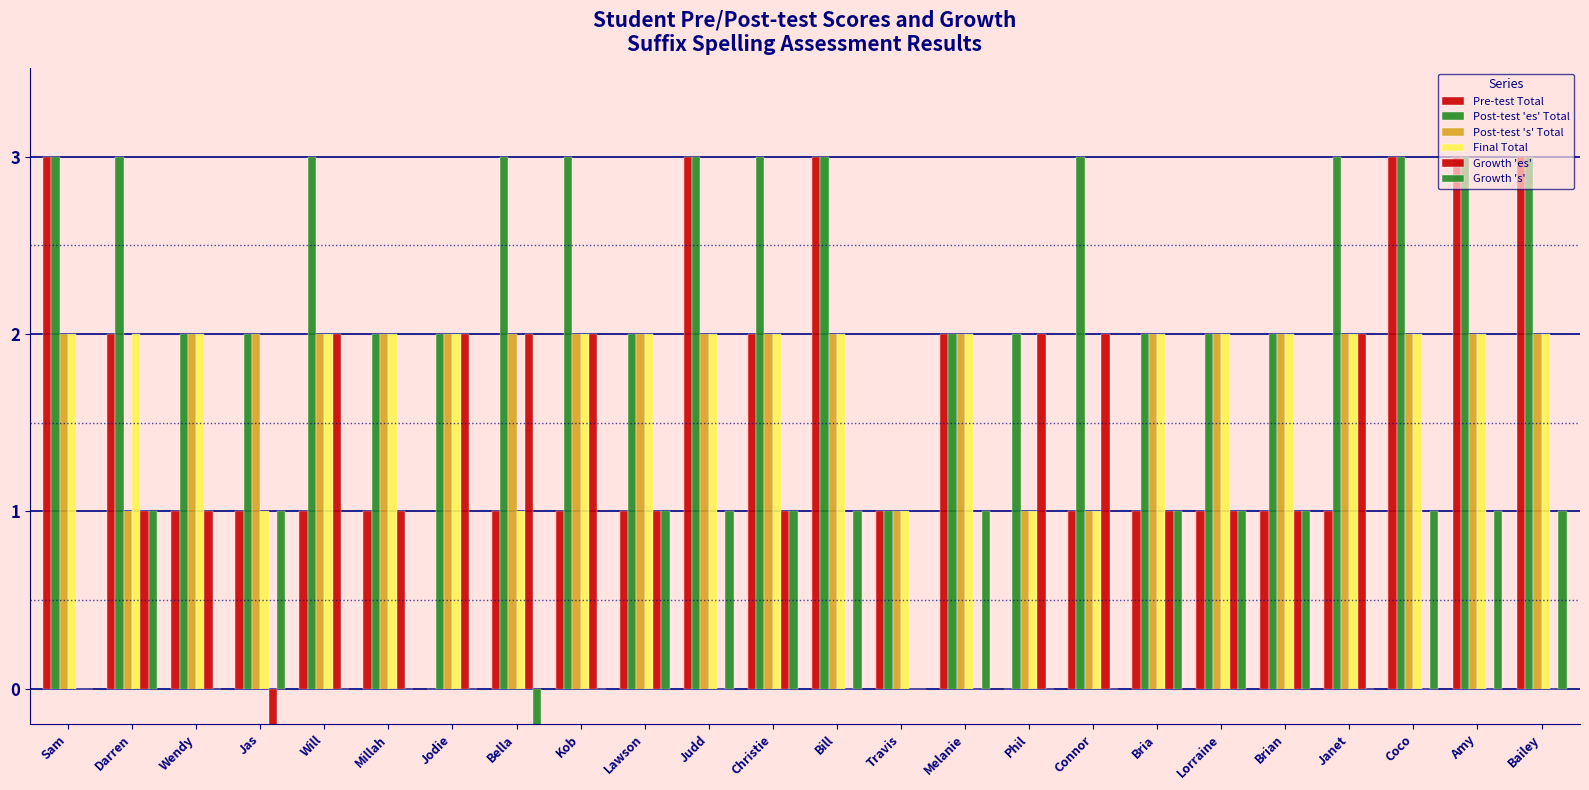

How many bars are there in total?

144